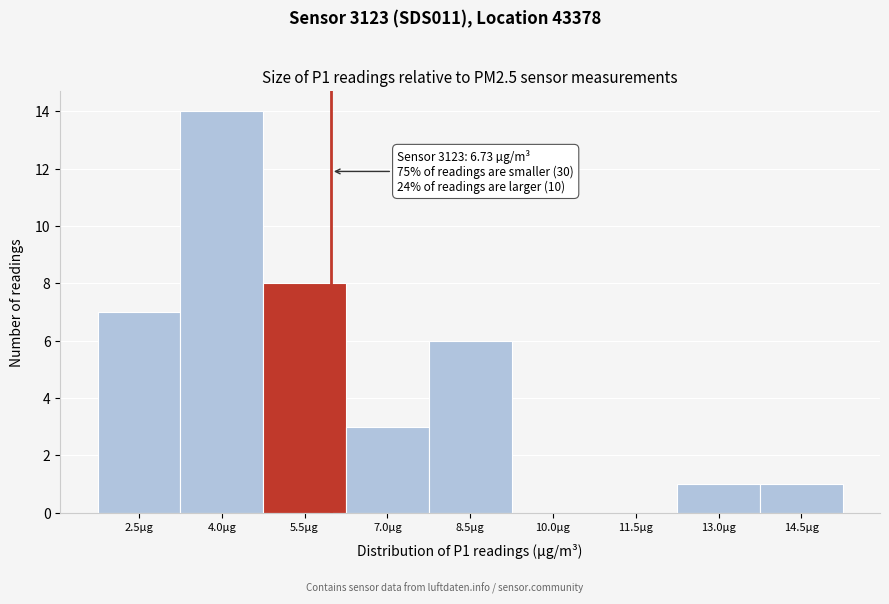

Reading left to right, transcribe all the data shown in this chart.

2.5µg=7	4.0µg=14	5.5µg=8	7.0µg=3	8.5µg=6	10.0µg=0	11.5µg=0	13.0µg=1	14.5µg=1